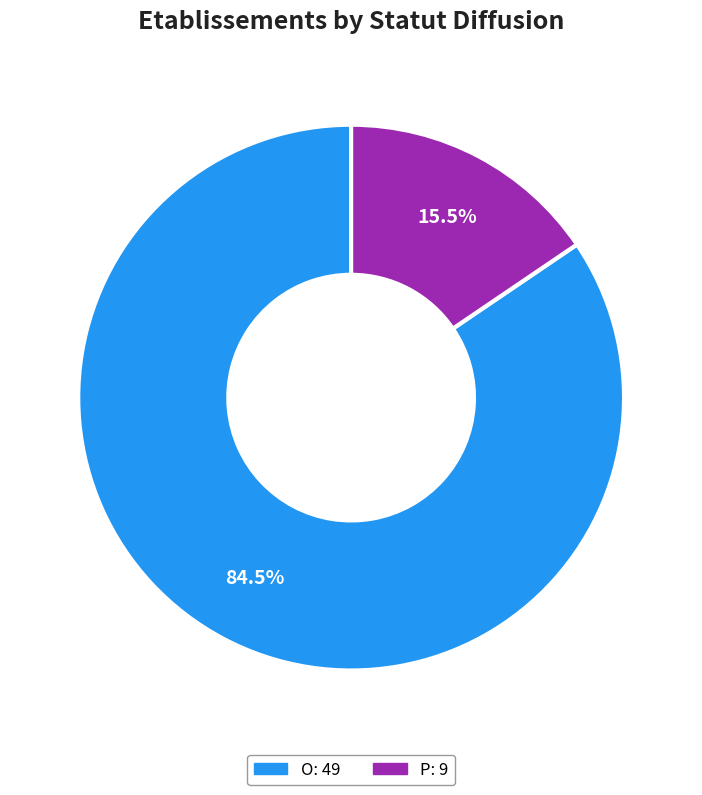

Do P and O together represent more than half of the pie?

Yes